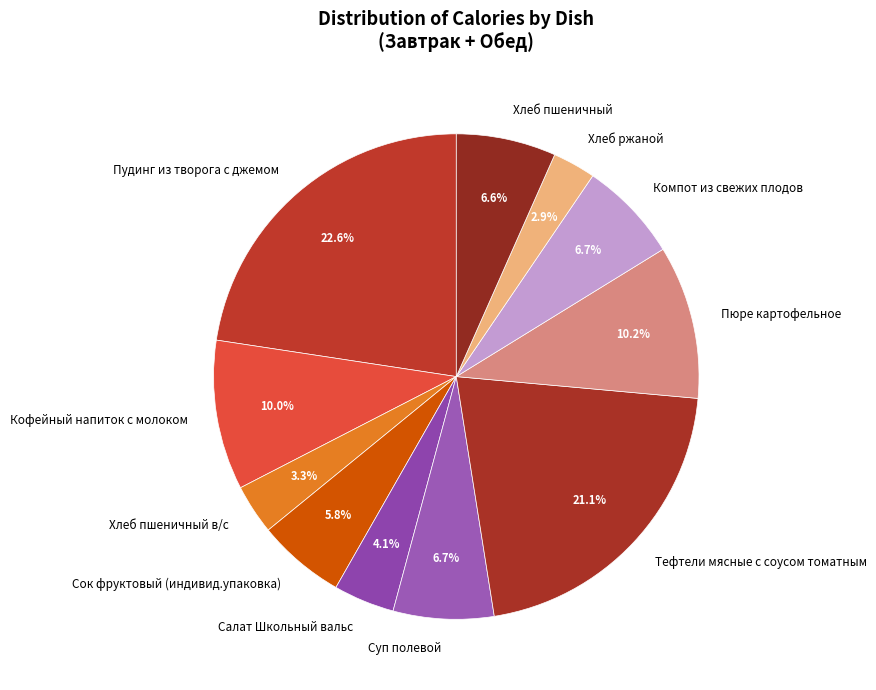

The Суп полевой slice represents 17% of the pie. True or false?

False